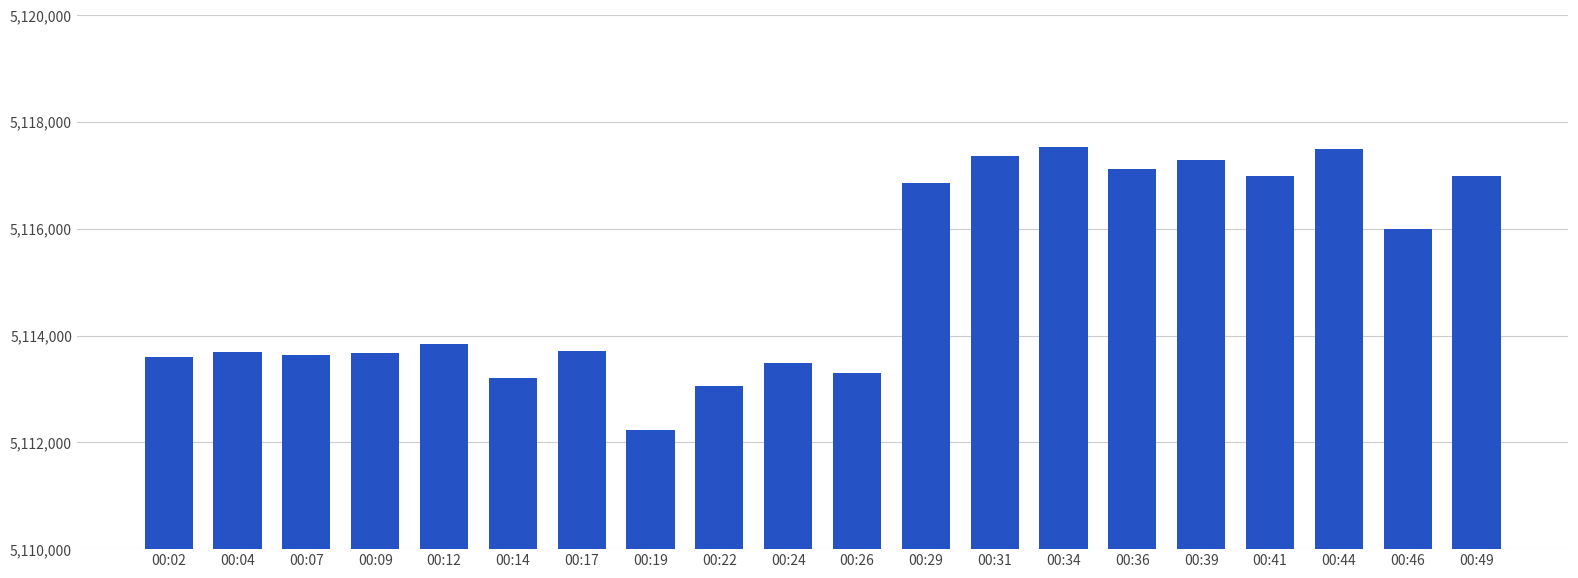

Does the chart contain any negative values?

No